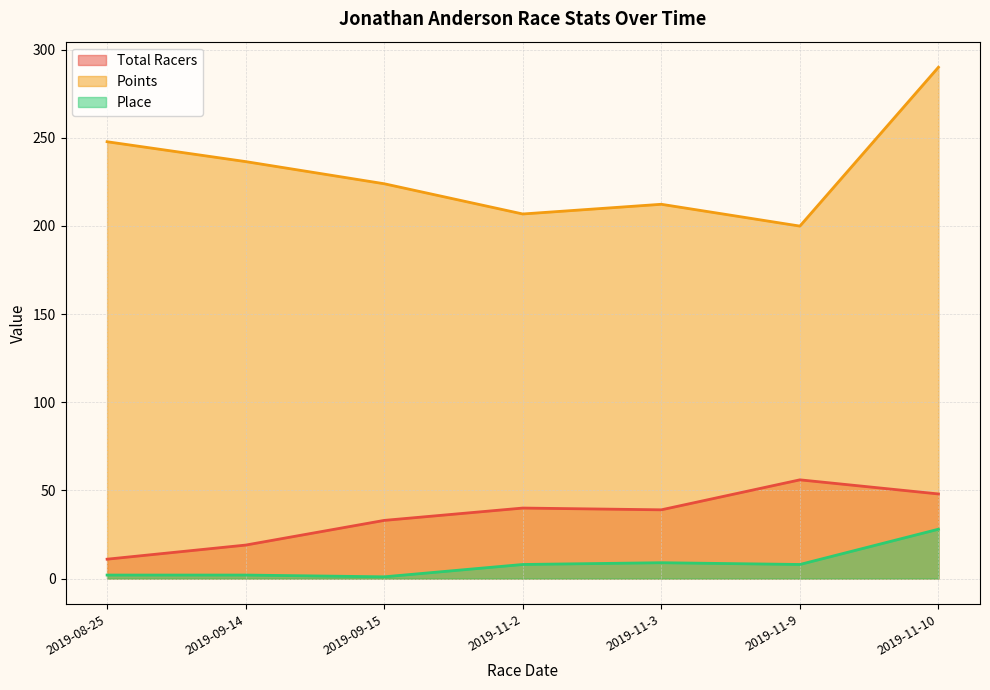

Where is the first local maximum for Total Racers?

2019-11-2